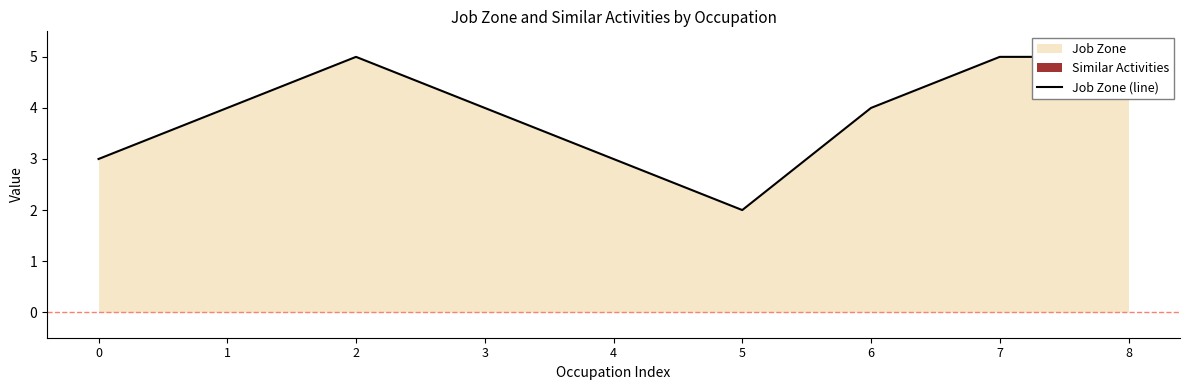

True or false: the data shows 9 at 2.

False